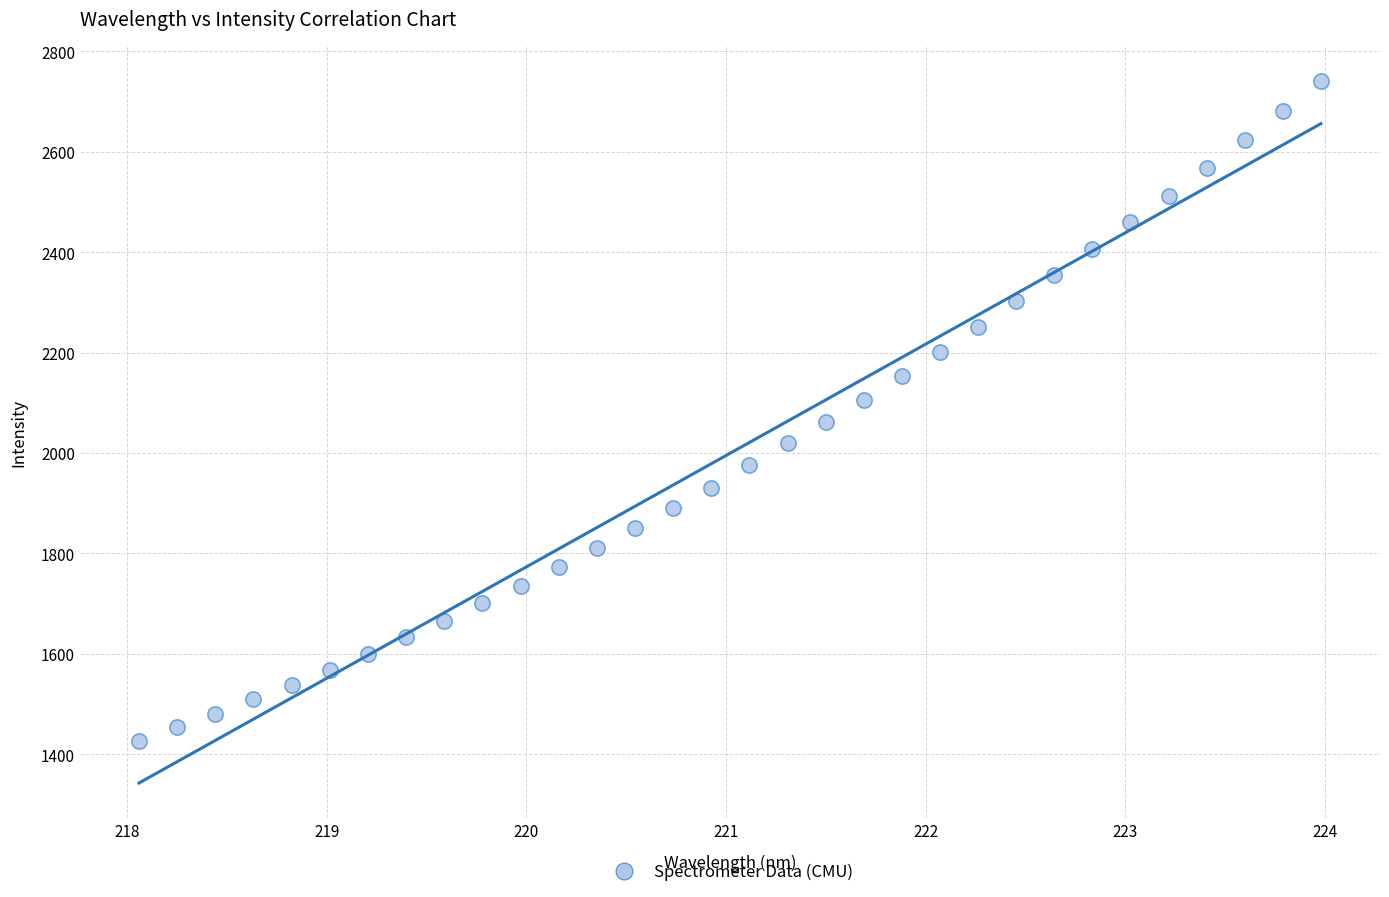

What is the range of Y values (max minus min)?

1314.9